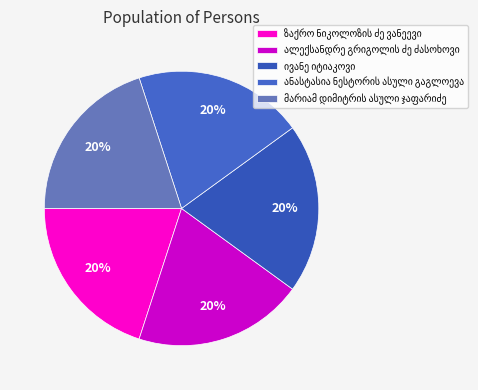

Rank the categories by value from highest to lowest.

ანასტასია ნესტორის ასული გაგლოევა, ივანე იტიაკოვი, მარიამ დიმიტრის ასული ჯაფარიძე, ალექსანდრე გრიგოლის ძე ძასოხოვი, ზაქრო ნიკოლოზის ძე ვანეევი